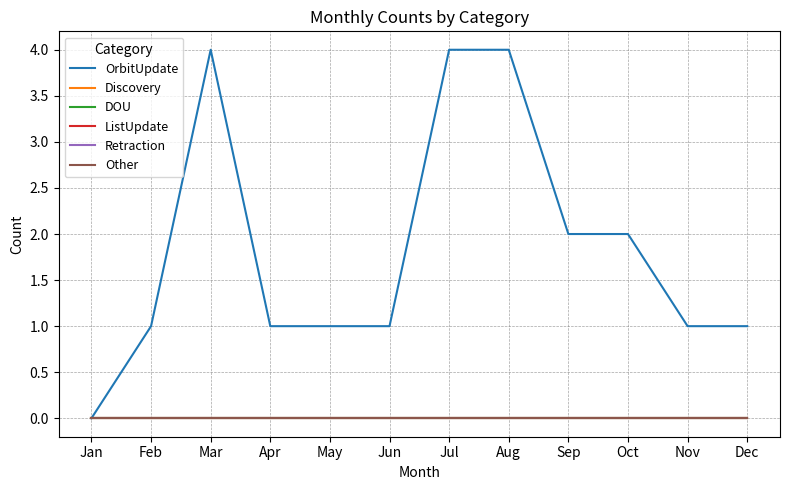

Is this an area chart (filled region under the line)?

No